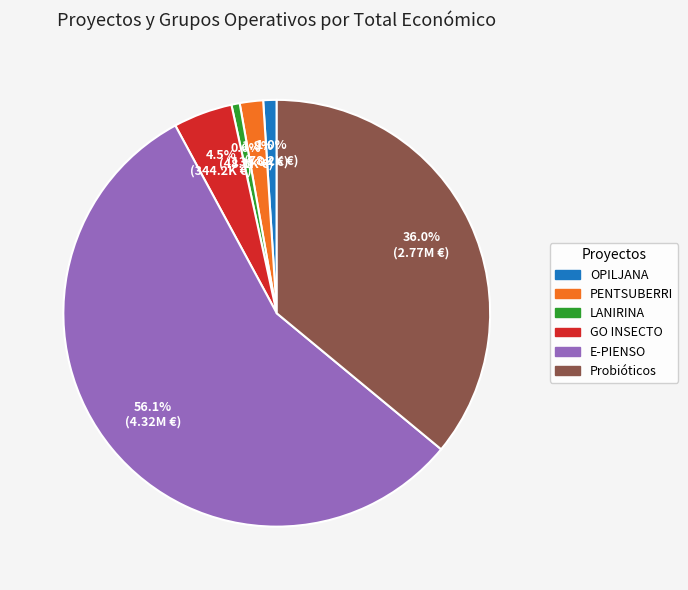

Is the sum of E-PIENSO and PENTSUBERRI greater than half?

Yes